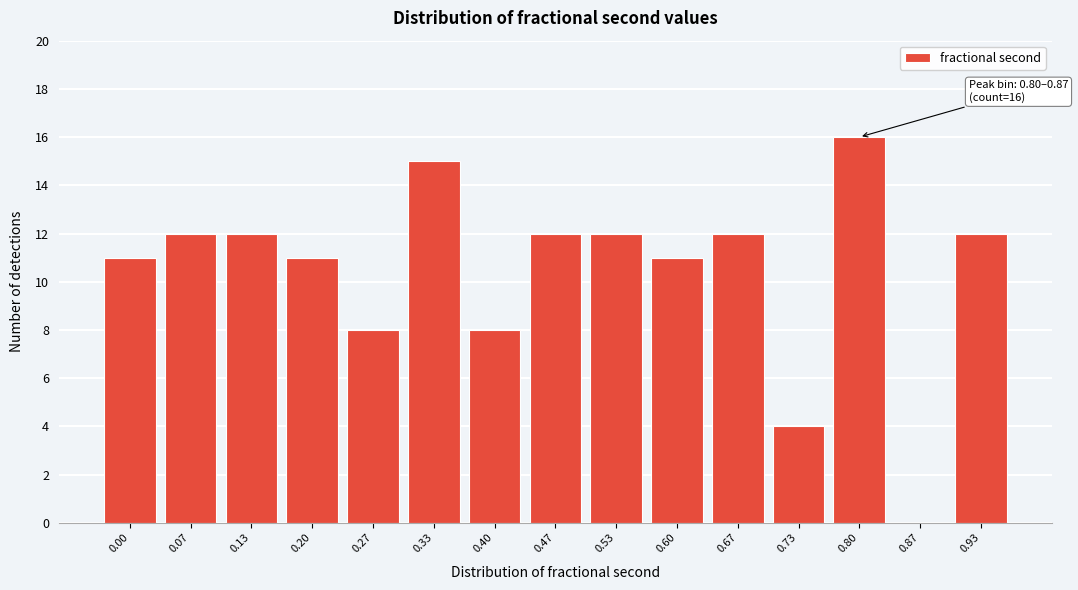

Reading right to left, extract all data points from this chart.

0.93=12	0.87=0	0.80=16	0.73=4	0.67=12	0.60=11	0.53=12	0.47=12	0.40=8	0.33=15	0.27=8	0.20=11	0.13=12	0.07=12	0.00=11